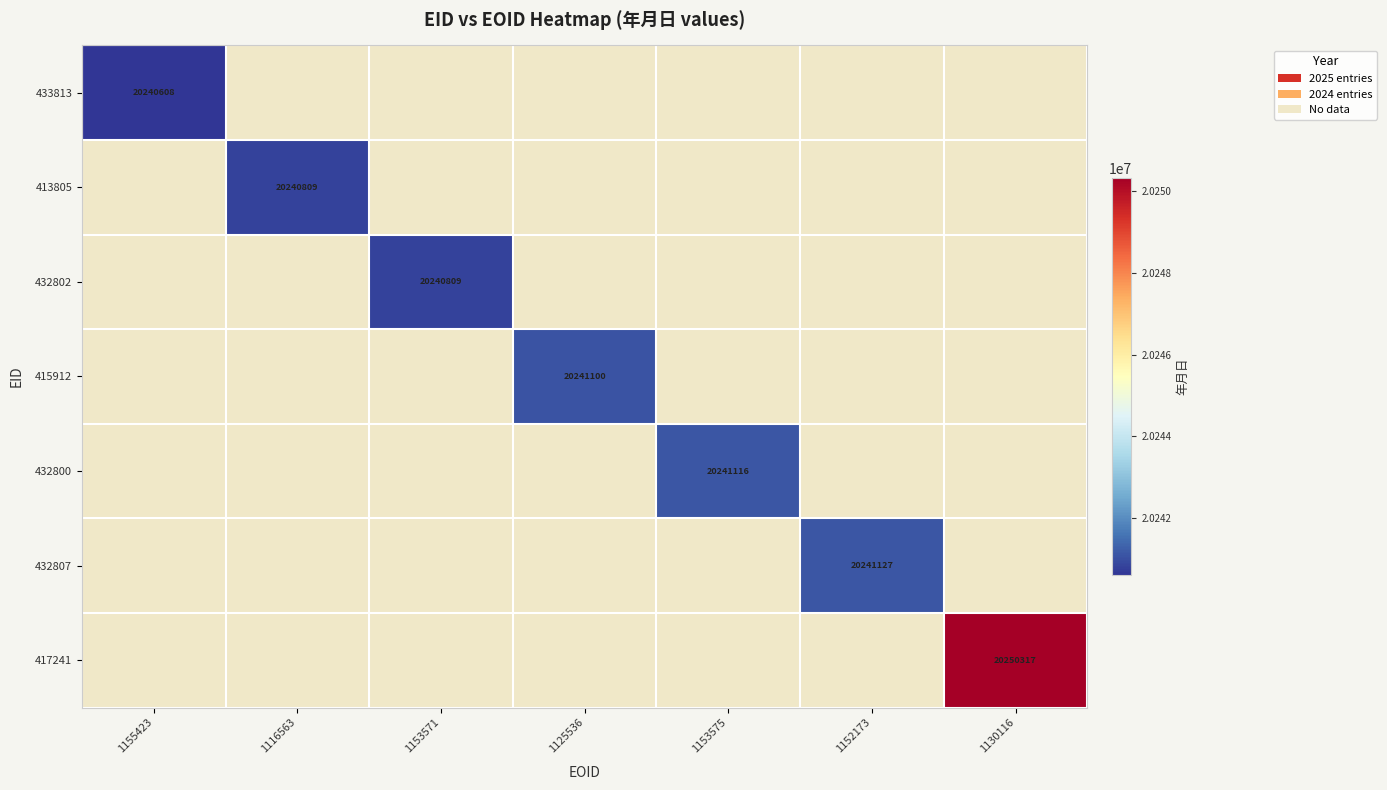

True or false: 413805 has a value of 20240809 at 1116563.

True